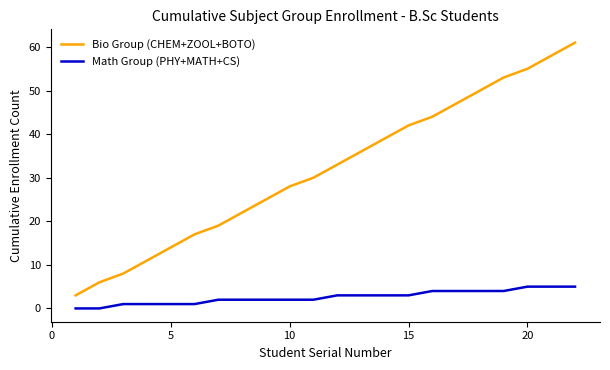

What is the maximum value for Bio Group (CHEM+ZOOL+BOTO)?

61